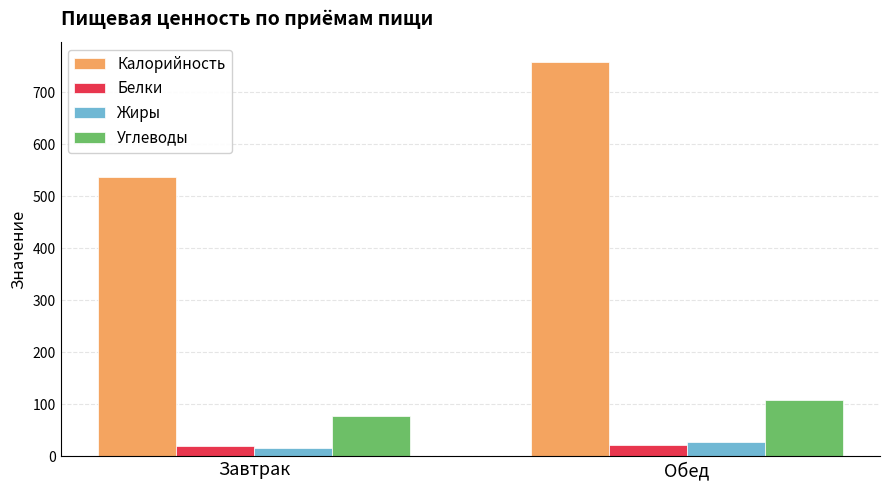

What is the label of the 1st bar from the left?

Завтрак